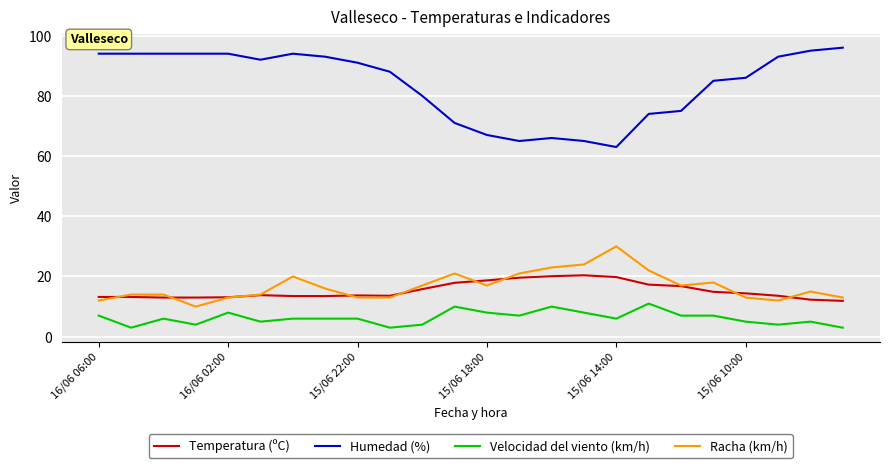

Rank the series by their maximum value, from highest to lowest.

Humedad (%), Racha (km/h), Temperatura (ºC), Velocidad del viento (km/h)